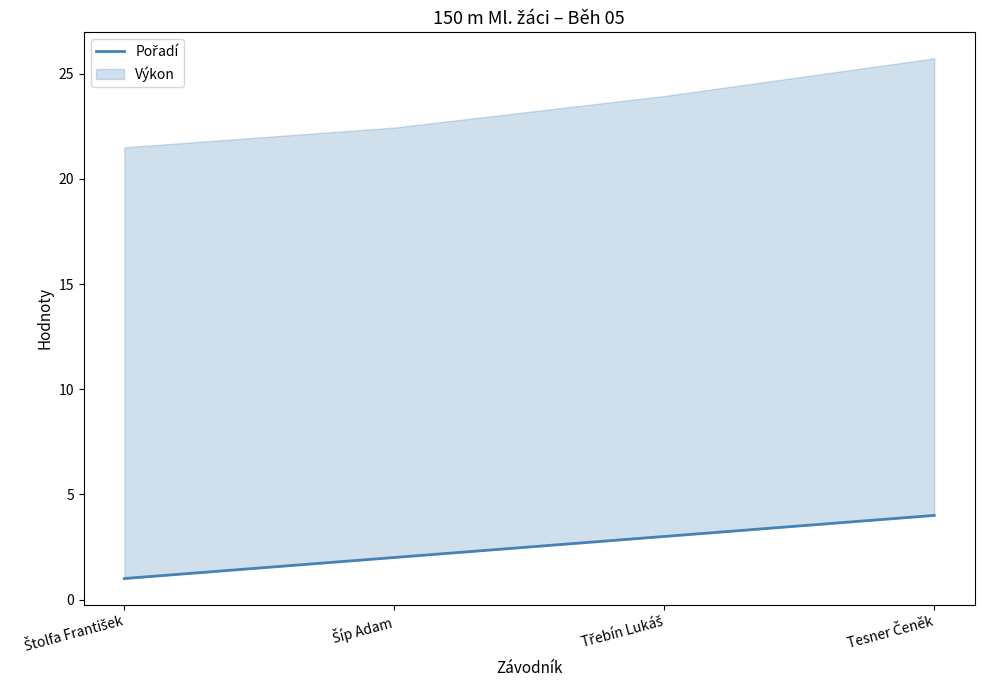

What is the value of the 2nd point from the left?

2